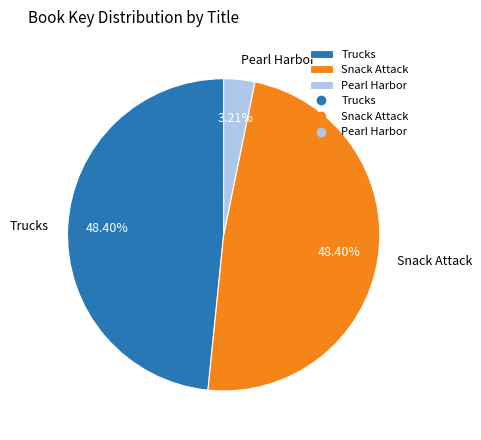

To the nearest percent, what is the average slice percentage?

33%